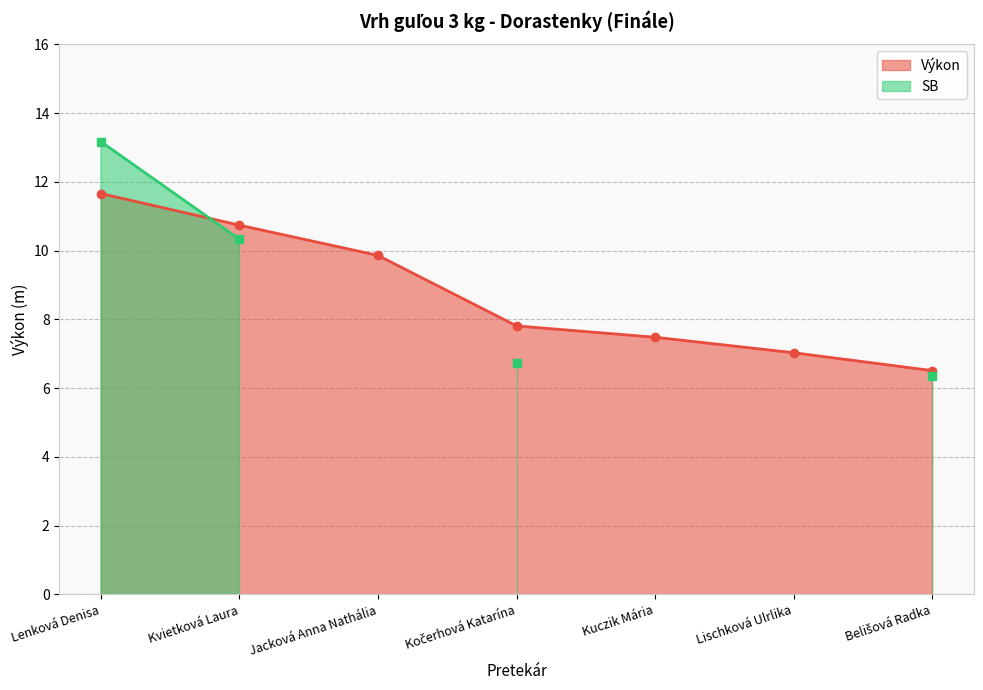

What is the ratio of the value at Kvietková Laura to the value at Jacková Anna Nathália?

1.1